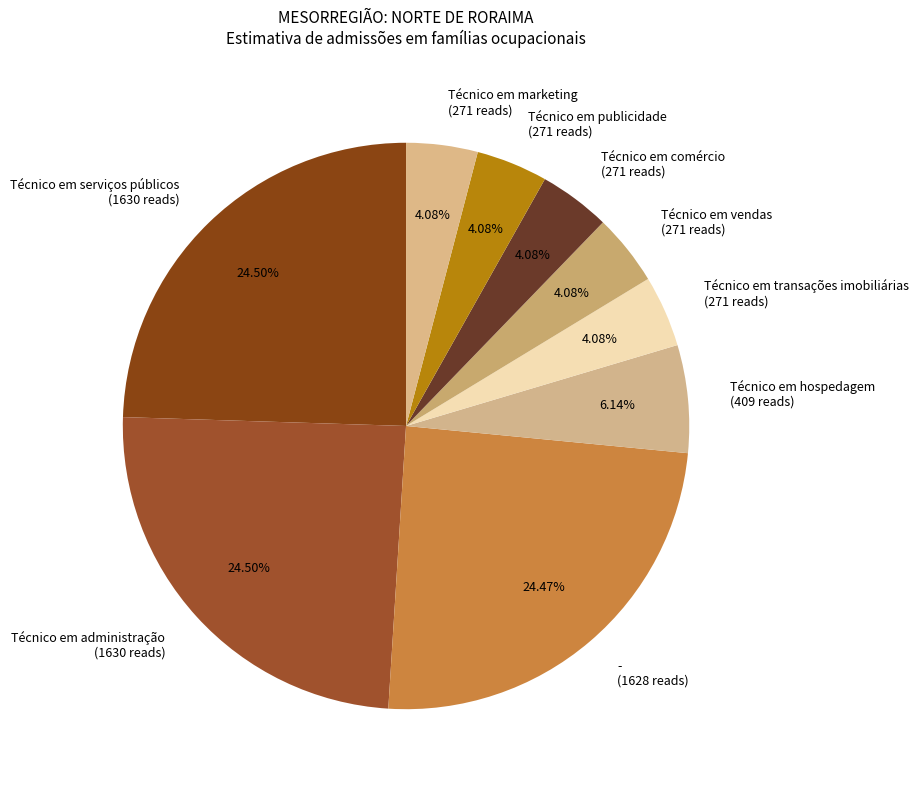

Approximately how many times larger is the value at - (1628 reads) compared to Técnico em publicidade (271 reads)?

6.0